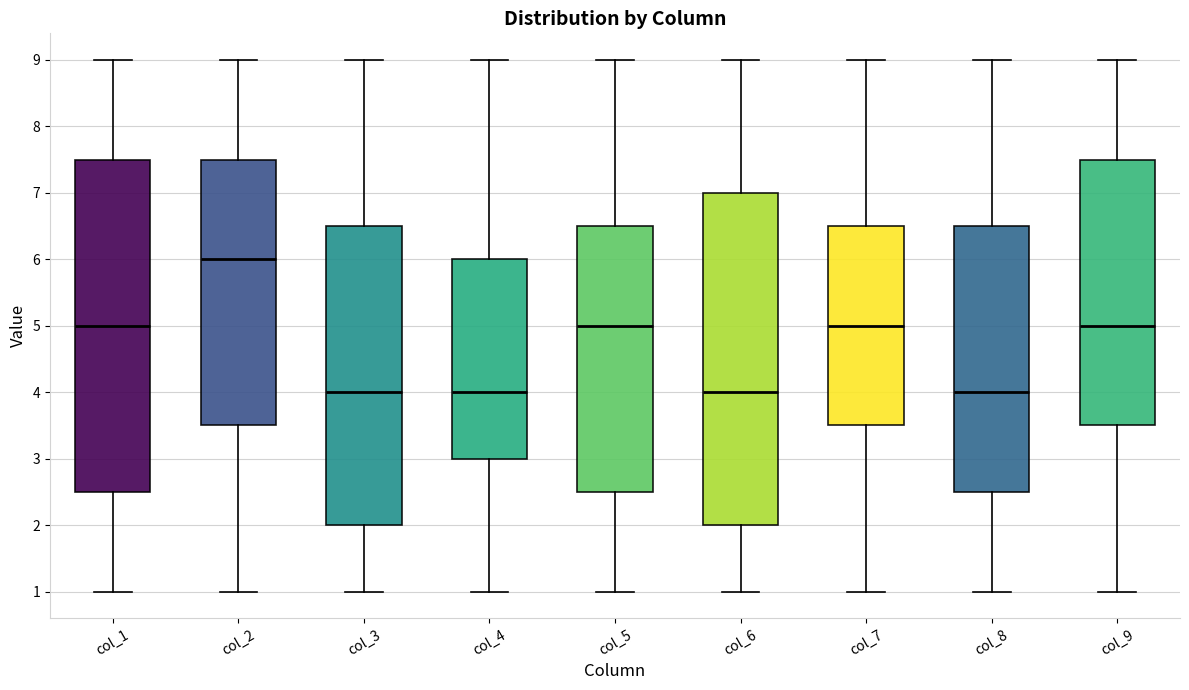

Which box's median line is the highest?

col_2